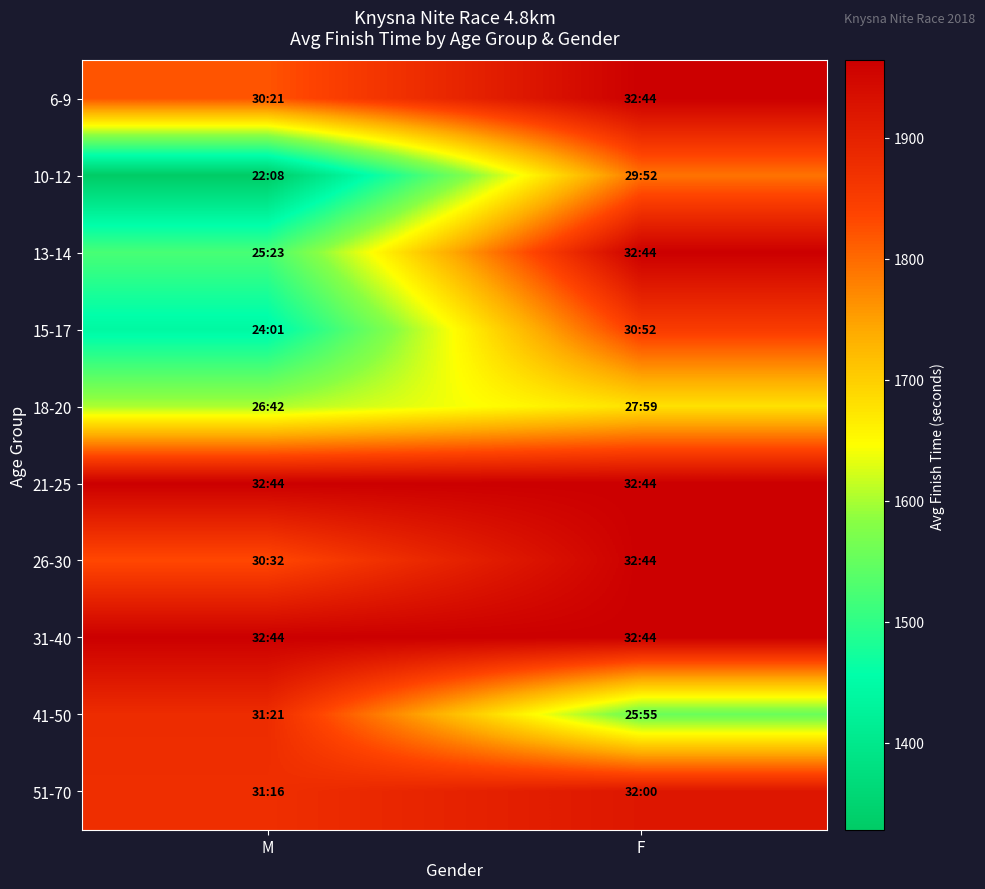

Reading right to left, what are all the values shown in this chart?

6-9: F=1964.0	M=1821.2
10-12: F=1792.0	M=1328.0
13-14: F=1964.0	M=1523.0
15-17: F=1852.5	M=1441.2
18-20: F=1679.0	M=1602.0
21-25: F=1964.0	M=1964.0
26-30: F=1964.0	M=1832.0
31-40: F=1964.0	M=1964.0
41-50: F=1555.0	M=1881.0
51-70: F=1920.0	M=1876.0